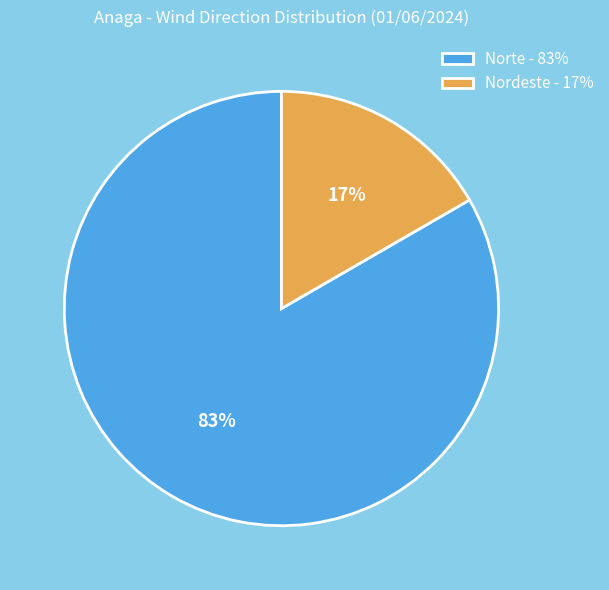

To the nearest percent, what is the average slice percentage?

50%